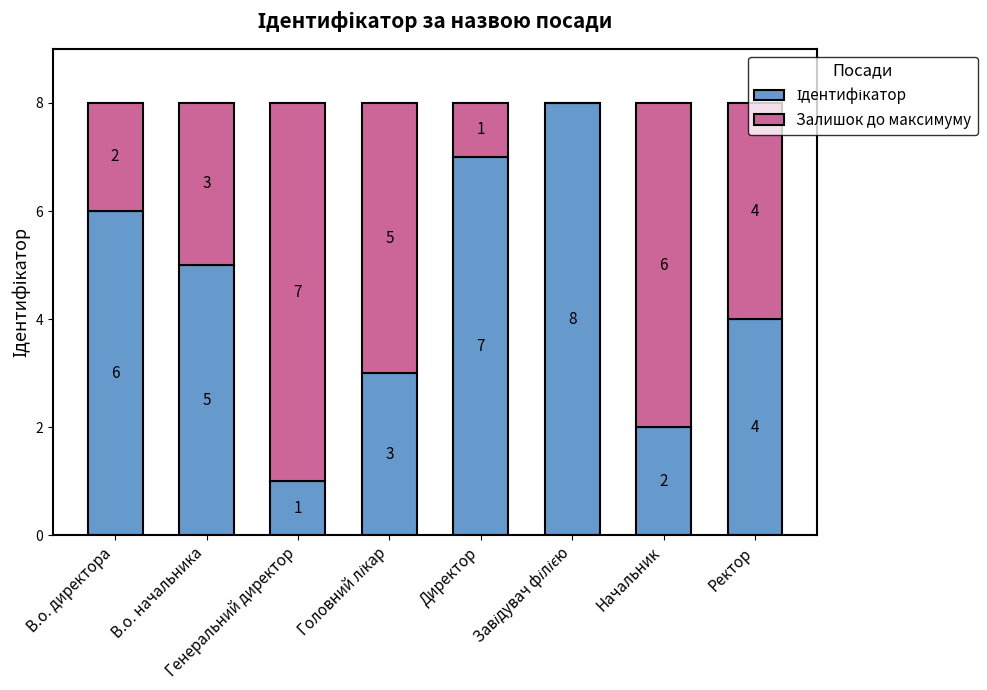

How many data points does each series have?

8